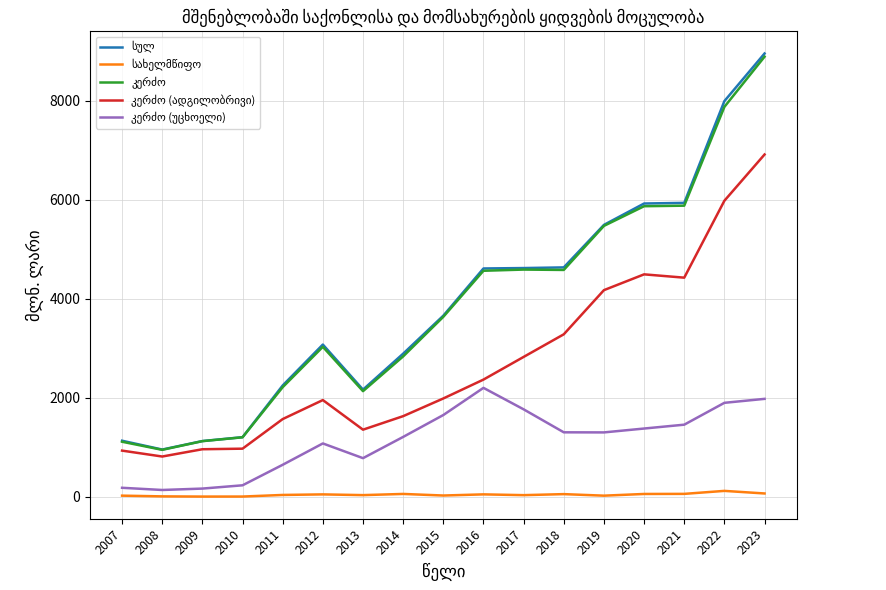

At which category does the chart reach its peak across all series?

2023